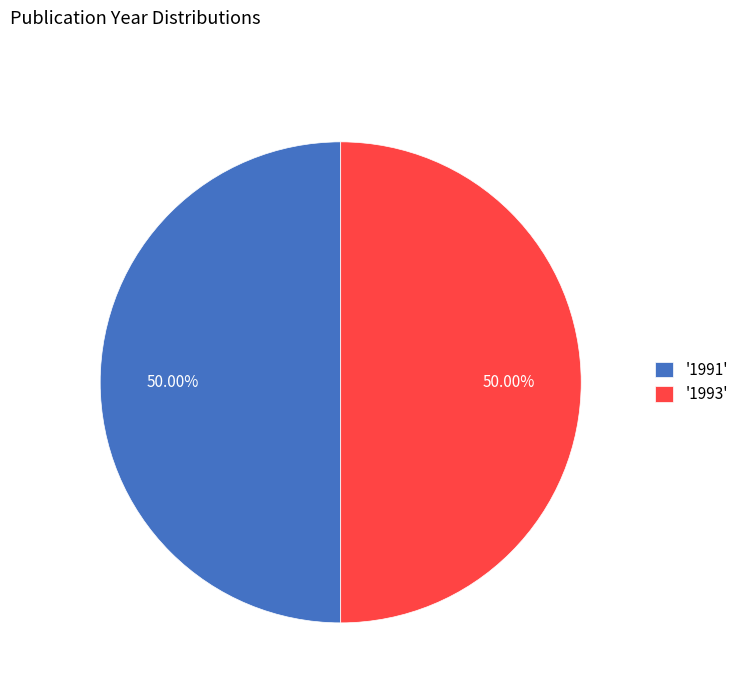

To the nearest percent, what is the average slice percentage?

50%